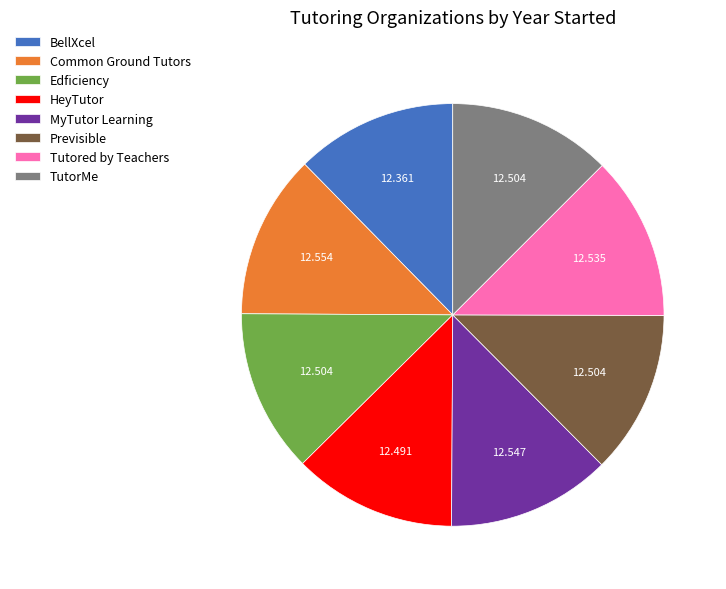

Do HeyTutor and Previsible together represent more than half of the pie?

No